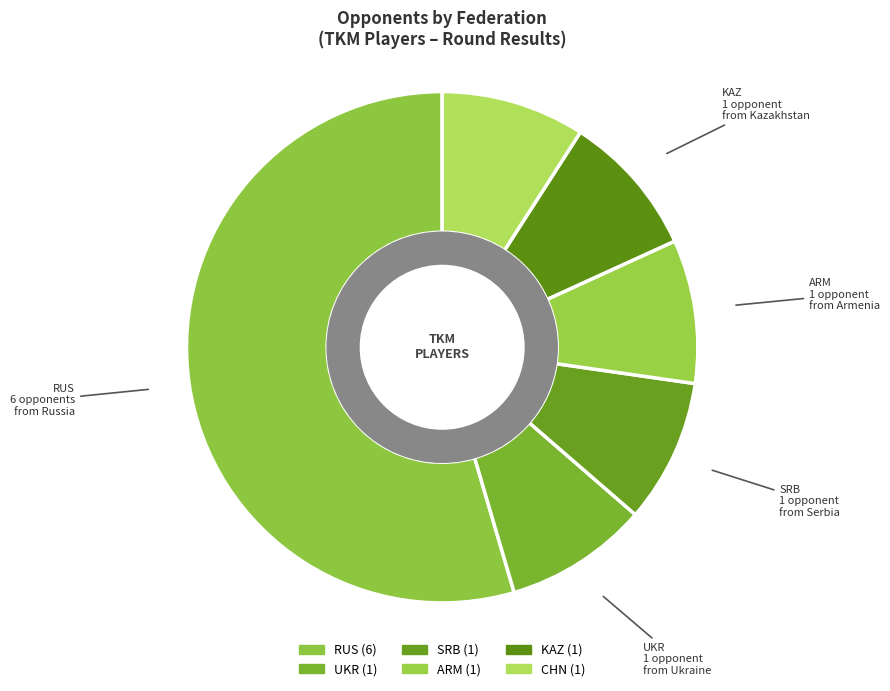

True or false: RUS accounts for 1% of the total.

False